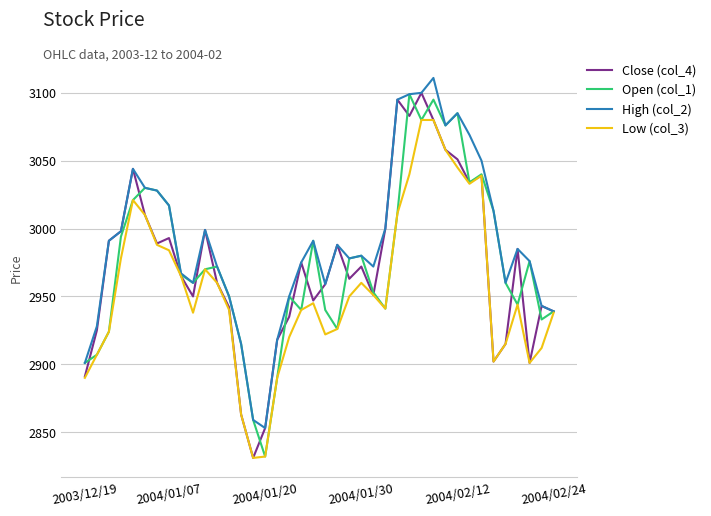

Which series has the largest total across all categories?

High (col_2)